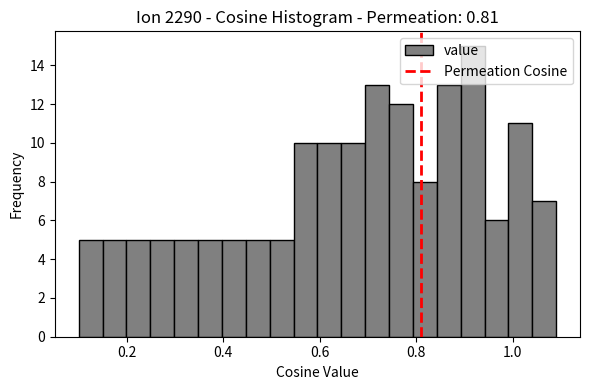

Read against the x-axis, roughly where is the centre of the tallest bar?

0.92